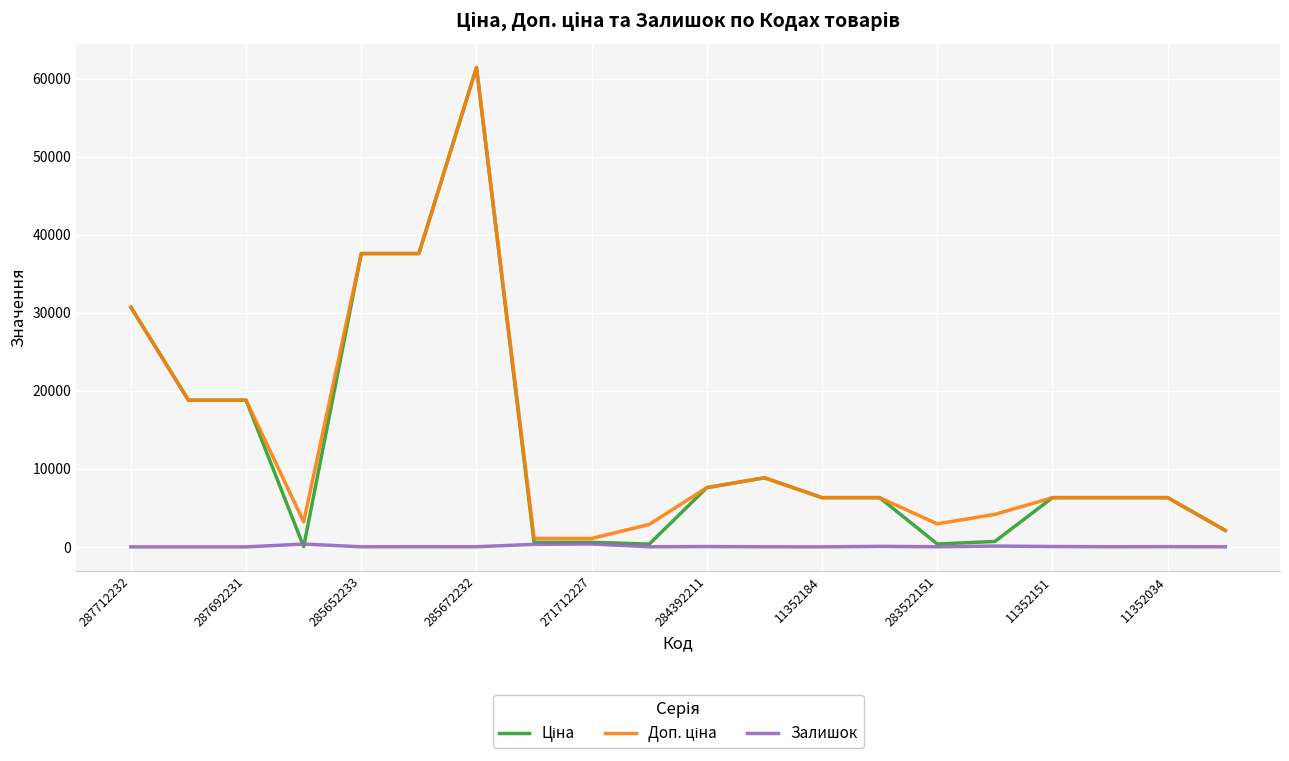

In Доп. ціна, how many points are lower than both neighbors (excluding endpoints)?

2